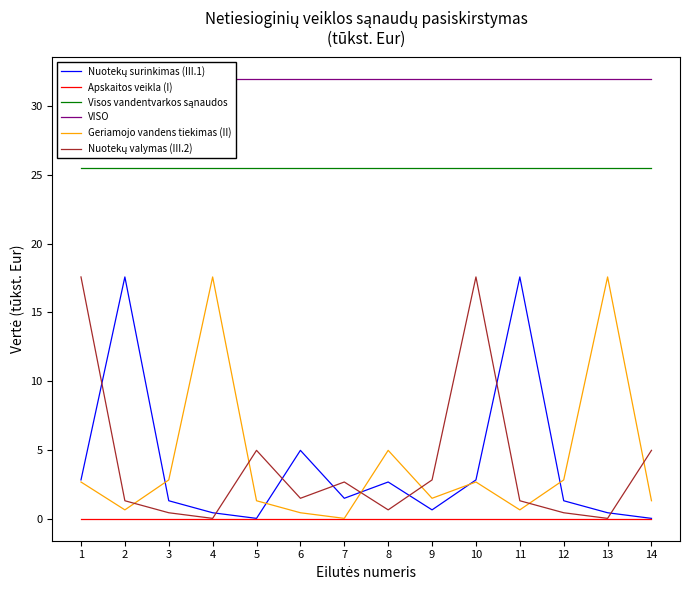

How many lines are shown in the chart?

6